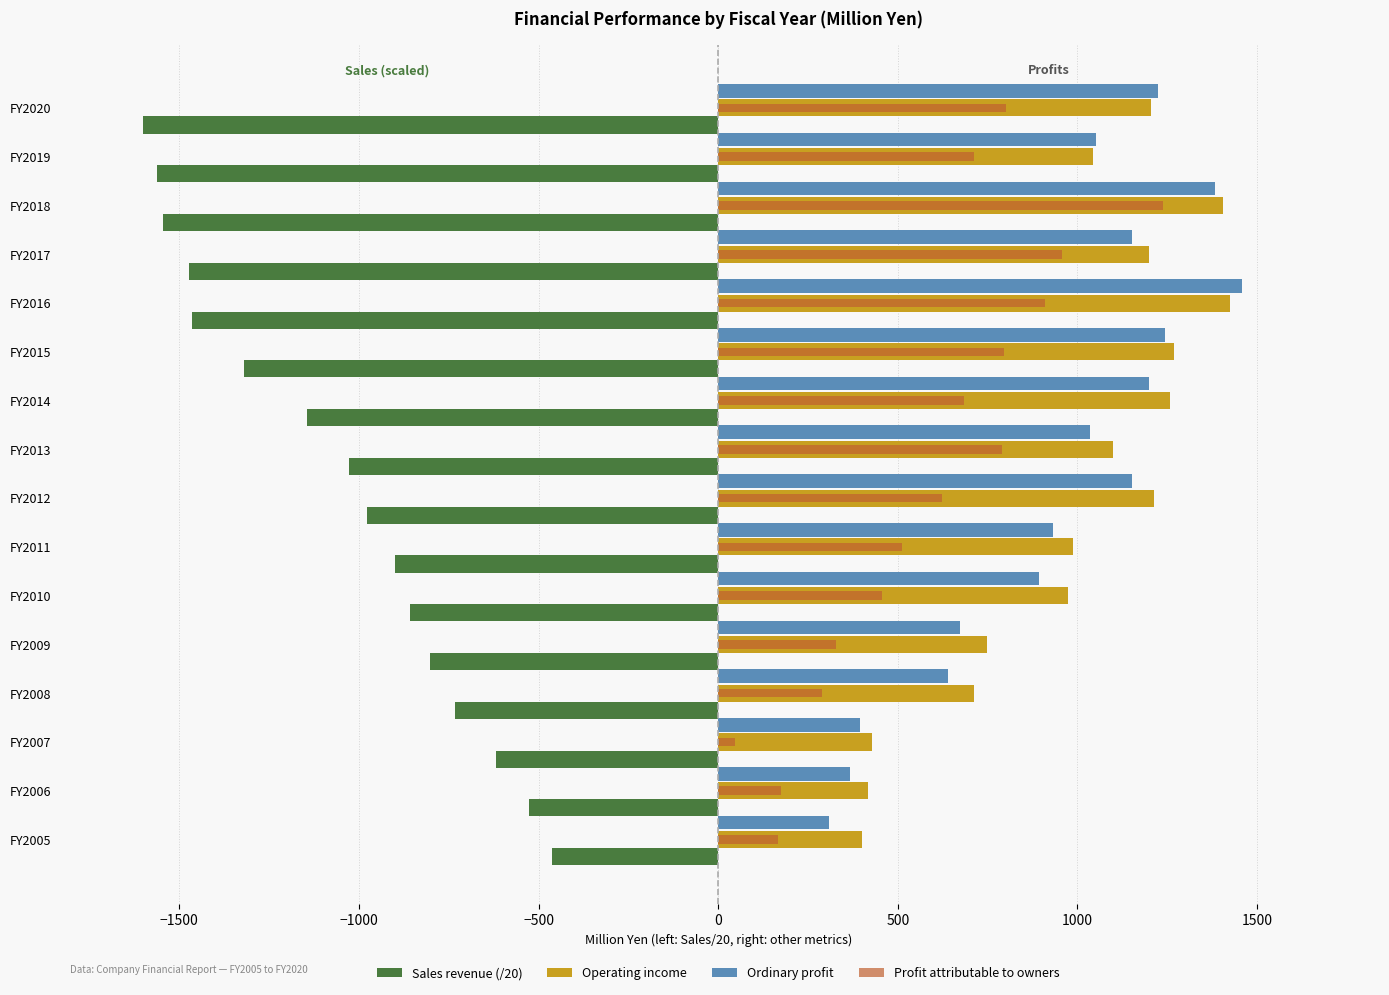

The Profit attributable to owners series shows 1201.0 at FY2015. True or false?

False